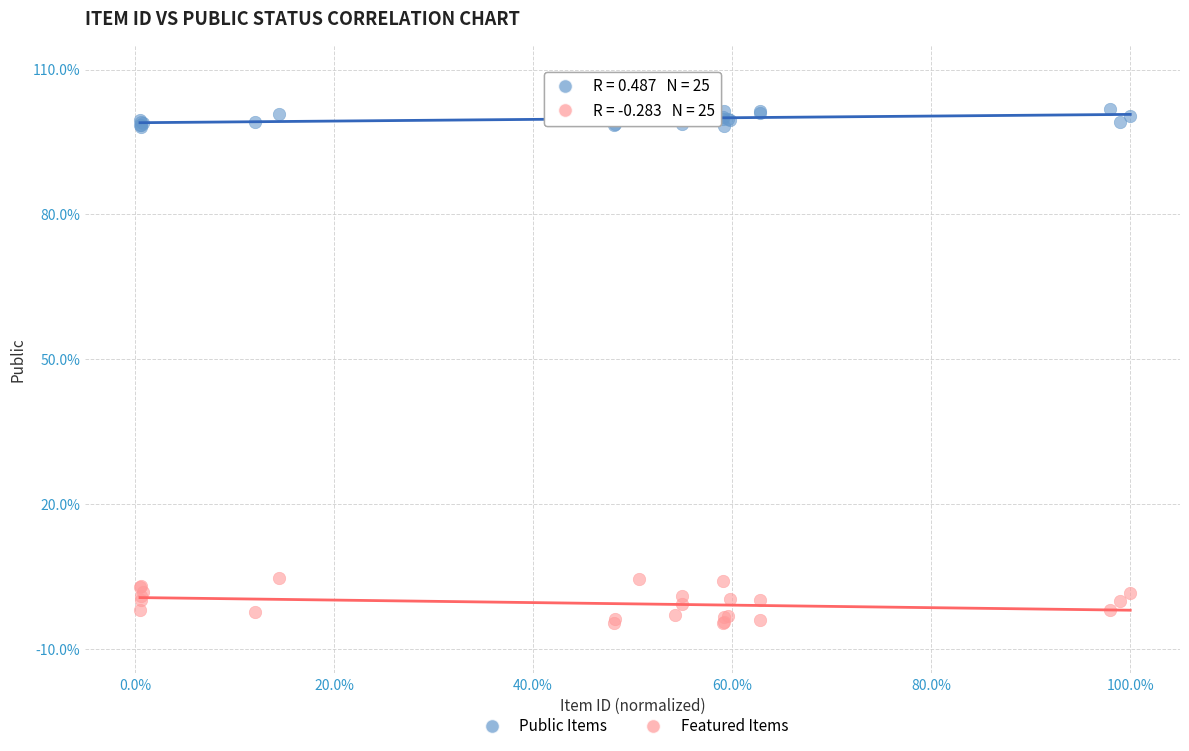

What are all the series names shown in the legend?

Public Items, Featured Items